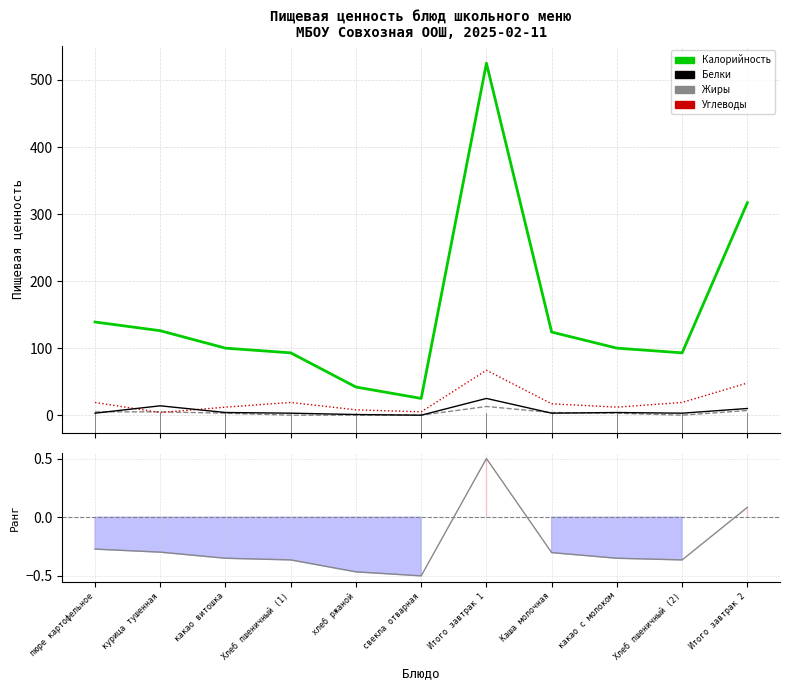

What is the difference between the maximum and second lowest values in the Белки series?

24.0